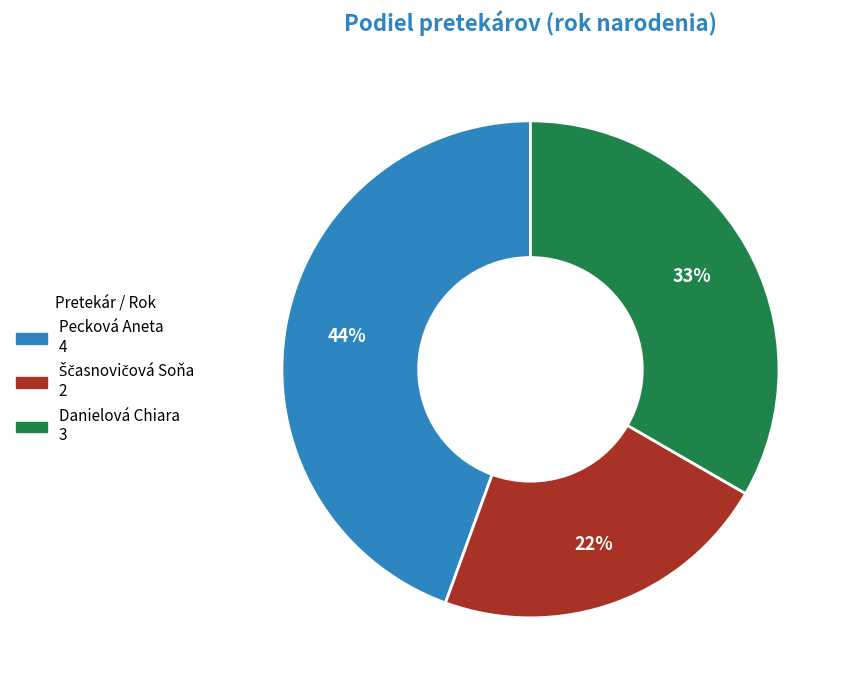

Approximately how many times larger is the value at Pecková Aneta compared to Danielová Chiara?

1.3